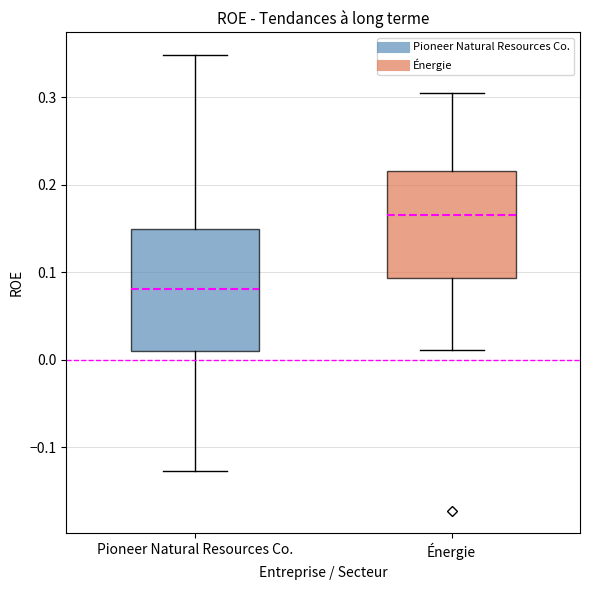

Reading left to right, transcribe this box plot: for each box, give where its median line is, the range the box spans, and where its two whiskers end, as read against the y-axis. The values are not printed on the chart, so give them approximately, as read against the axis.

Pioneer Natural Resources Co.: median 0.08, box 0.01 to 0.15, whiskers -0.13 to 0.35
Énergie: median 0.17, box 0.09 to 0.22, whiskers 0.01 to 0.30